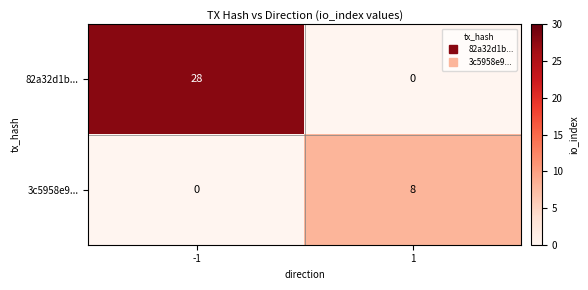

The 82a32d1b... series shows 41 at -1. True or false?

False